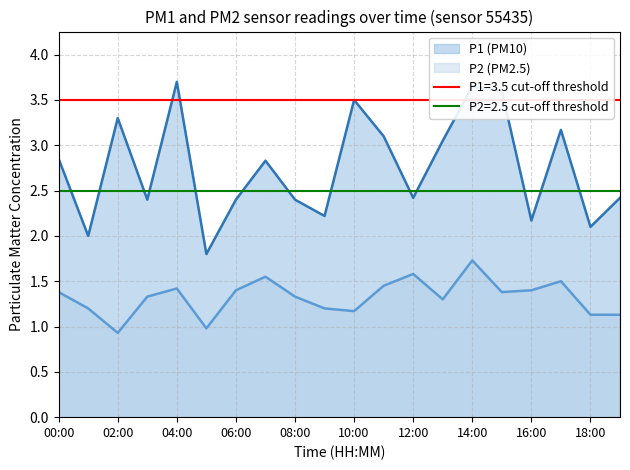

What position from the left is 09:00?

10